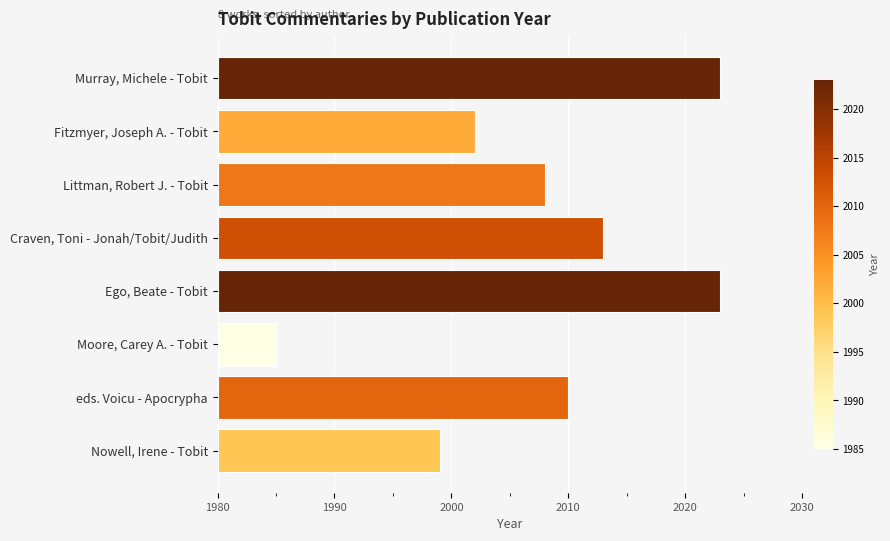

What position from the left is Murray, Michele - Tobit?

8